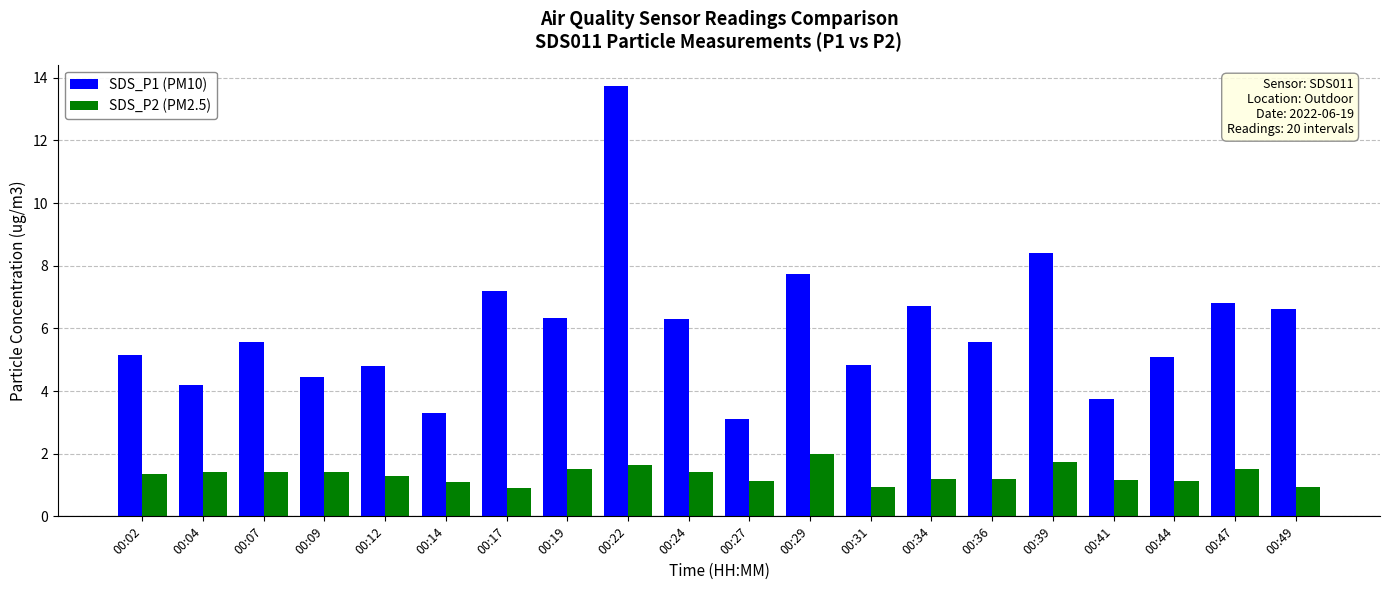

Which series has the largest range (max minus min)?

SDS_P1 (PM10)